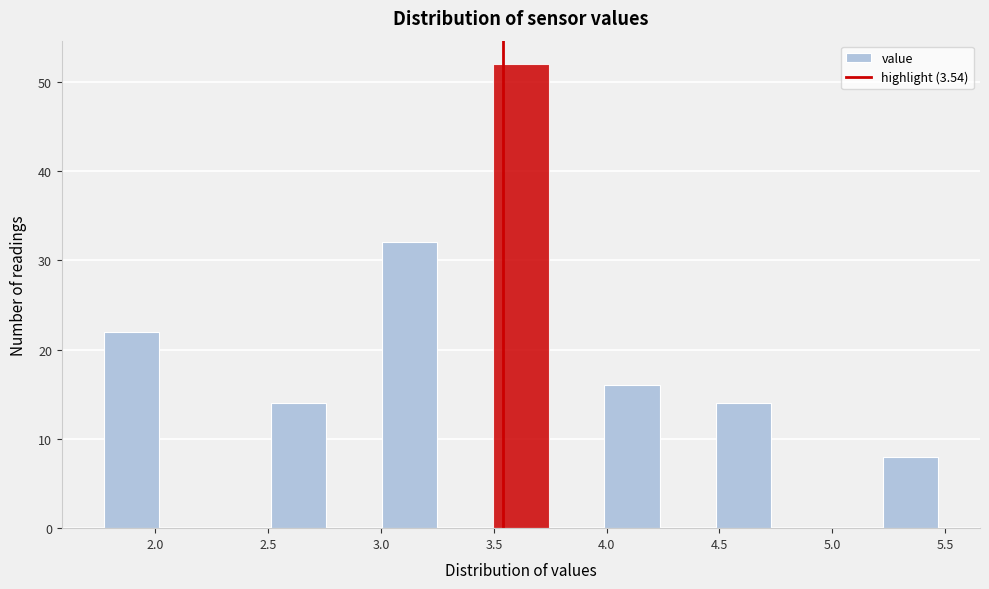

Reading left to right, transcribe this chart: for each bar, give the range it covers on the x-axis and its height. Neither the bar edges nor the heights are printed on the chart, so give them approximately, as read against the axes.

1.75 to 2.00: 22
2.00 to 2.25: 0
2.25 to 2.50: 0
2.50 to 2.75: 14
2.75 to 3.00: 0
3.00 to 3.25: 32
3.25 to 3.50: 0
3.50 to 3.75: 52
3.75 to 4.00: 0
4.00 to 4.25: 16
4.25 to 4.50: 0
4.50 to 4.75: 14
4.75 to 5.00: 0
5.00 to 5.20: 0
5.20 to 5.45: 8